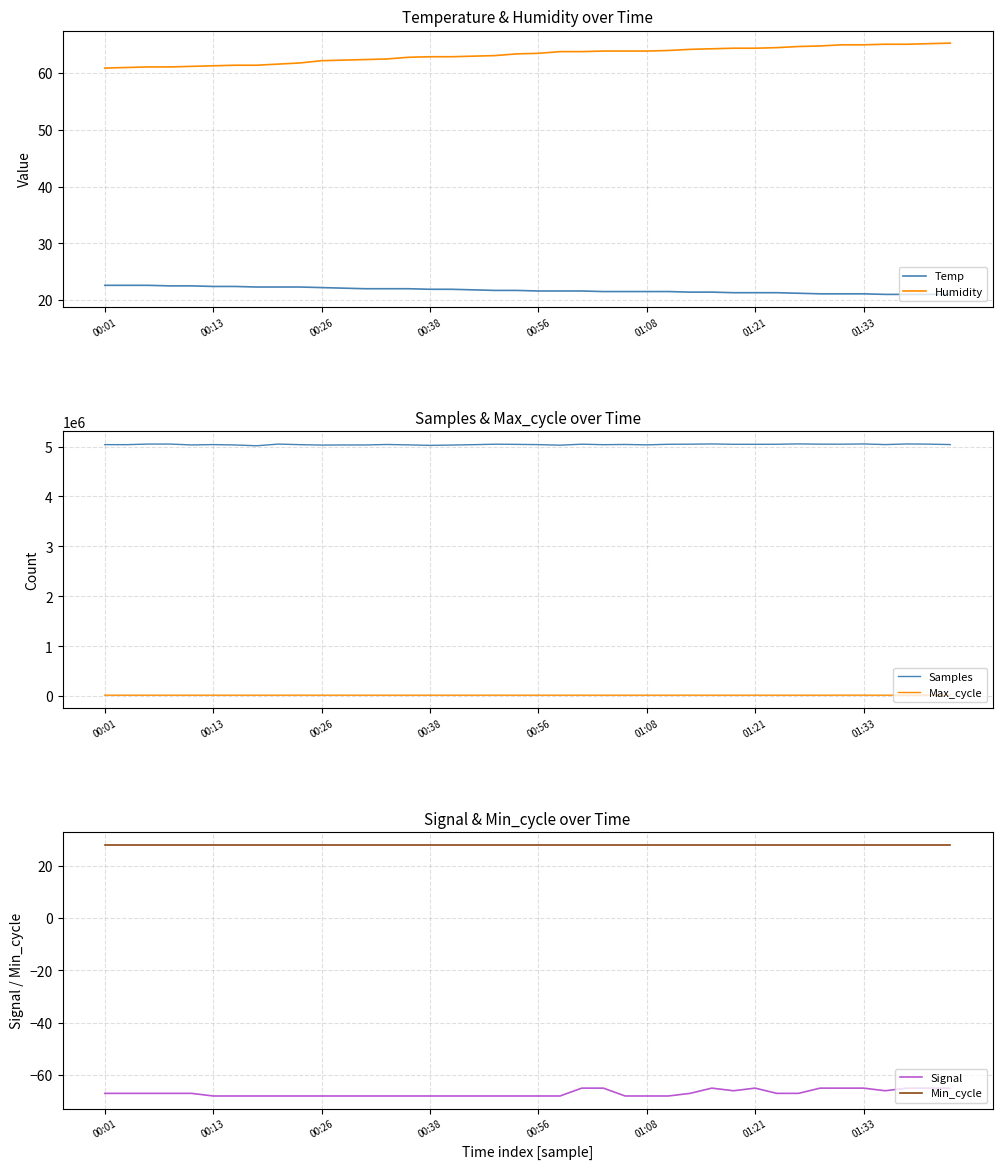

Which series has the largest total across all categories?

Samples